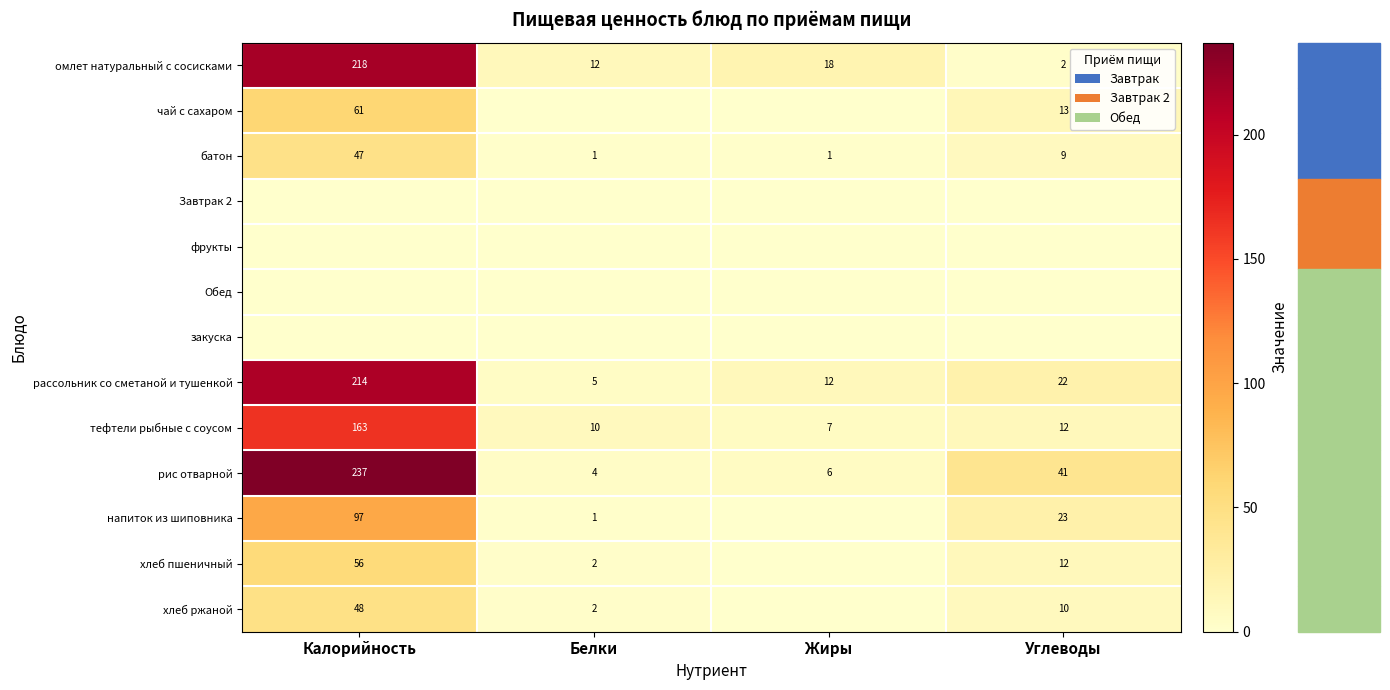

What is the sum of the батон values at Калорийность and Углеводы?

56